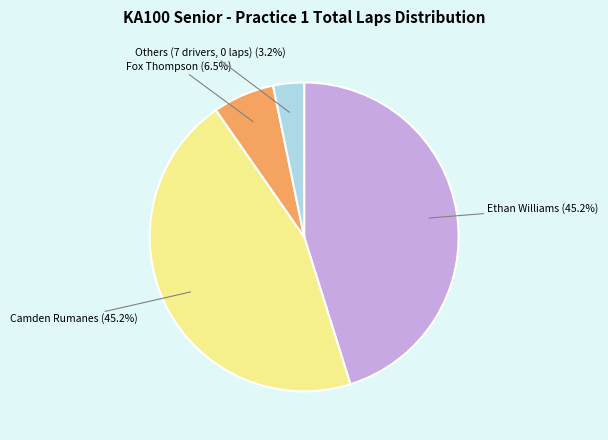

Which category has the smallest portion of the pie?

Others (7 drivers, 0 laps)